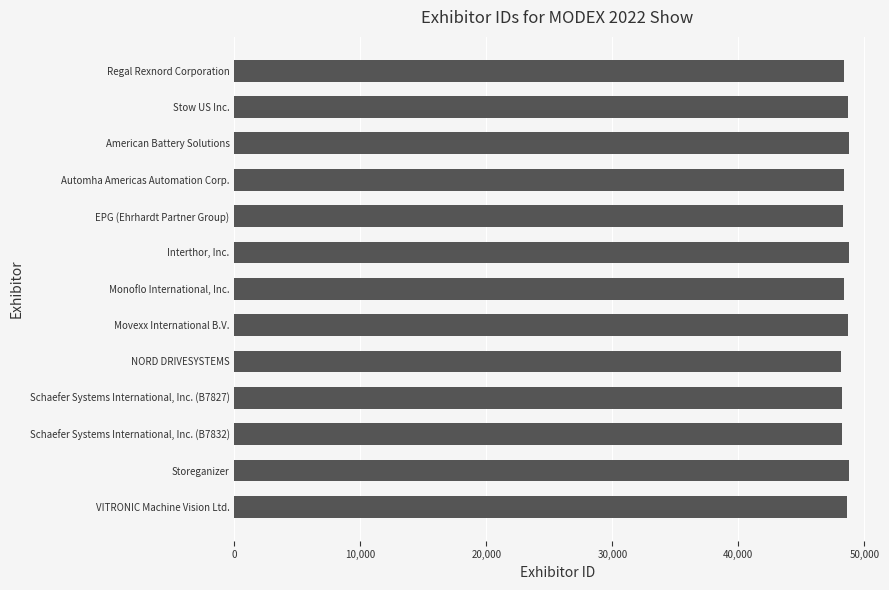

Approximately how many times larger is the value at Movexx International B.V. compared to Interthor, Inc.?

1.0